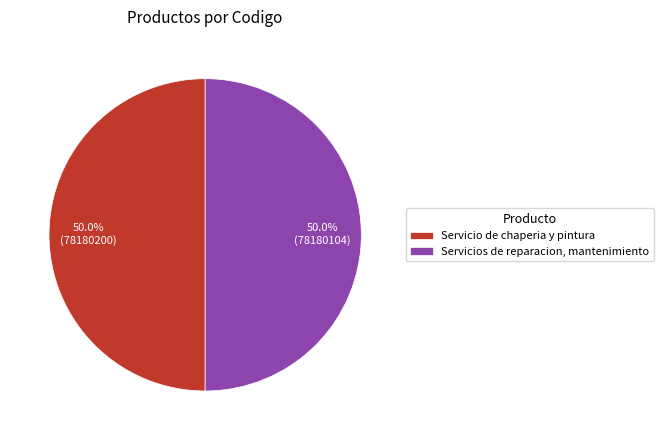

Approximately how many times larger is the value at Servicios de reparacion, mantenimiento compared to Servicio de chaperia y pintura?

1.0